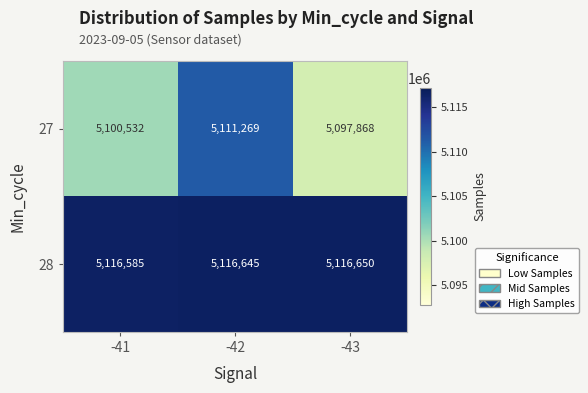

At which label is 27 closest to 5104568?

-41